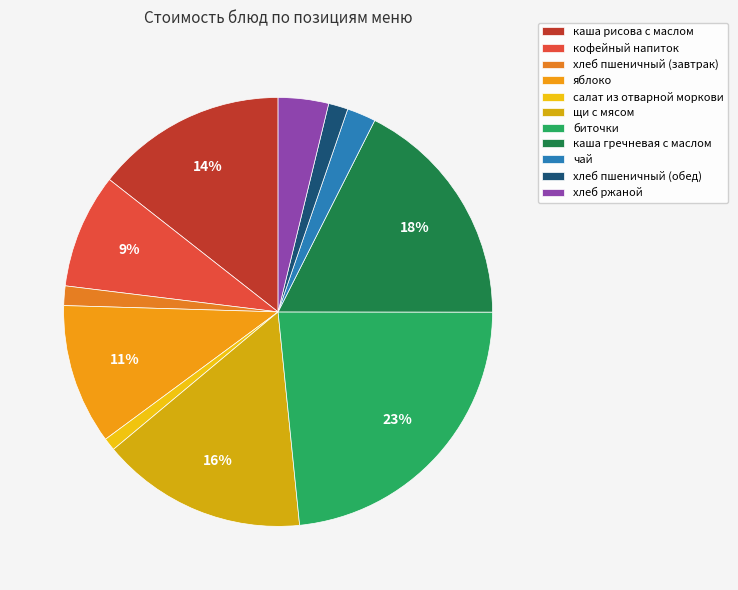

Count the number of slices in the pie.

11